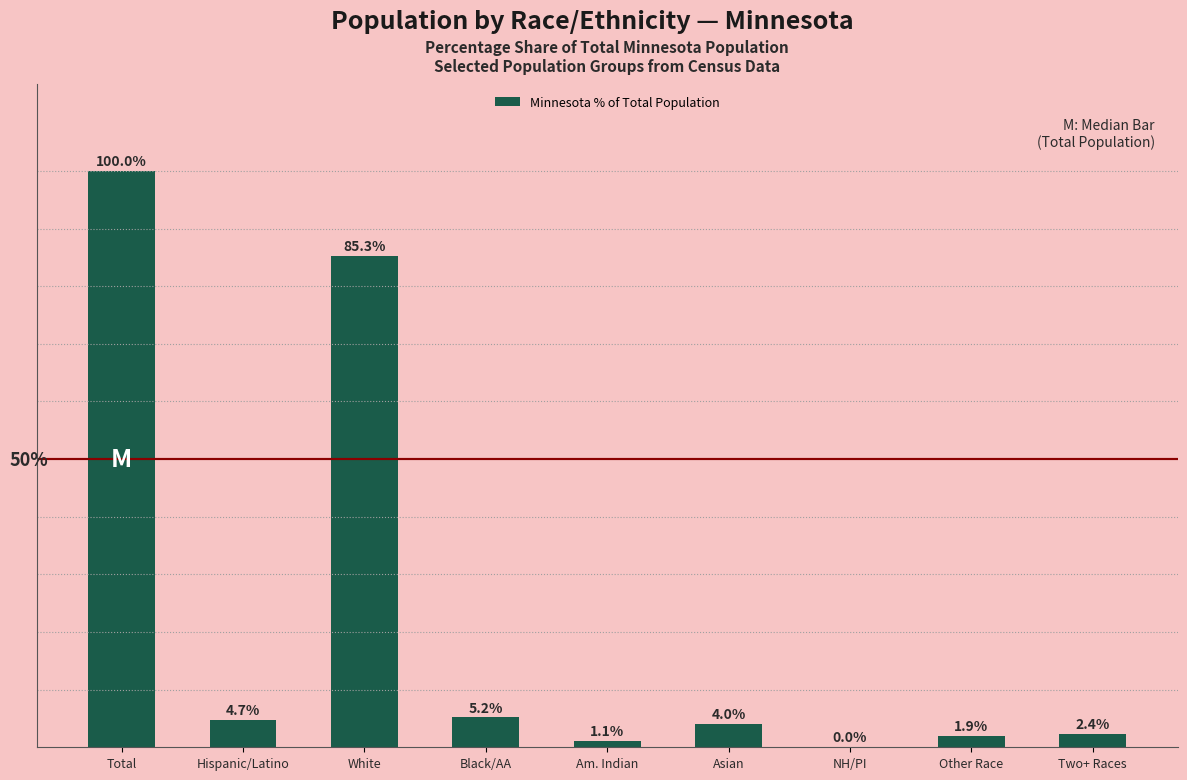

At which label is the value closest to 50?

White